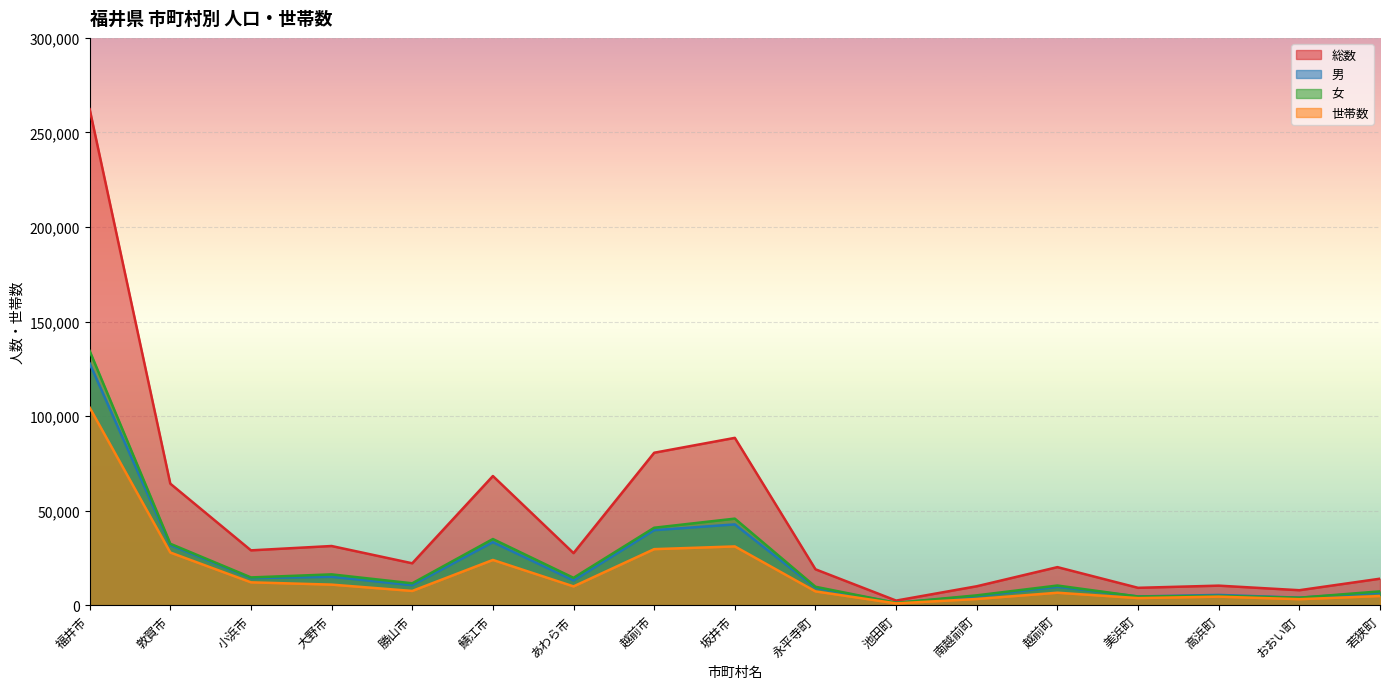

At which category does 総数 reach its first local peak?

大野市